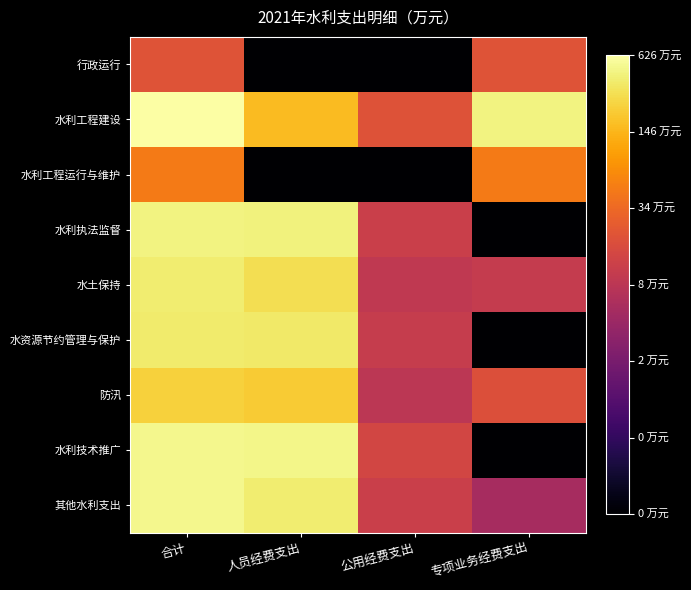

At 合计, list the series in order from smallest to largest.

行政运行, 水利工程运行与维护, 防汛, 水资源节约管理与保护, 水土保持, 水利执法监督, 其他水利支出, 水利技术推广, 水利工程建设